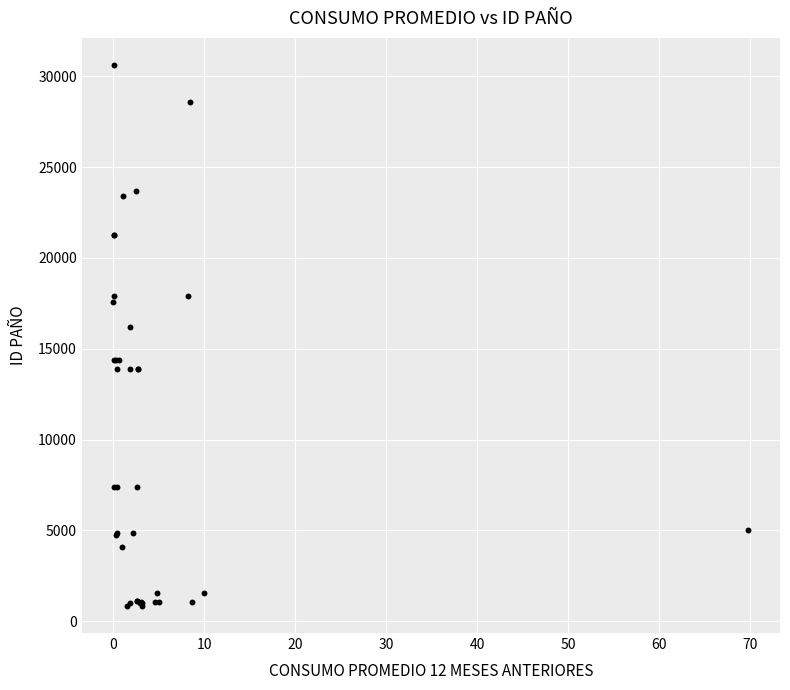

What Y value in the scatter plot is closest to 15731?

16186